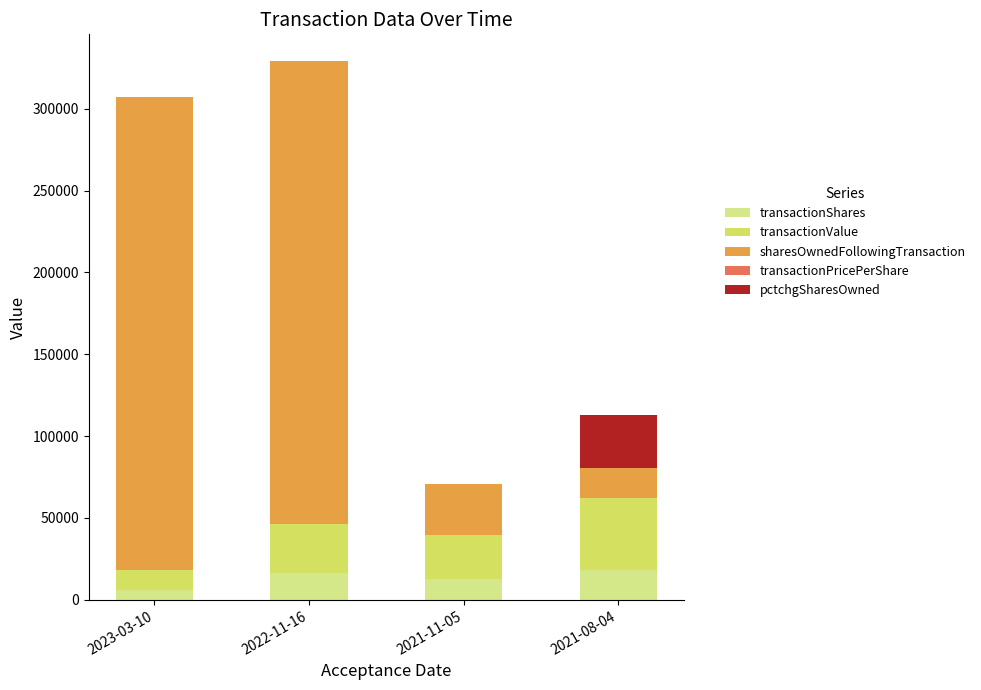

At which category is the sum across all series the highest?

2022-11-16